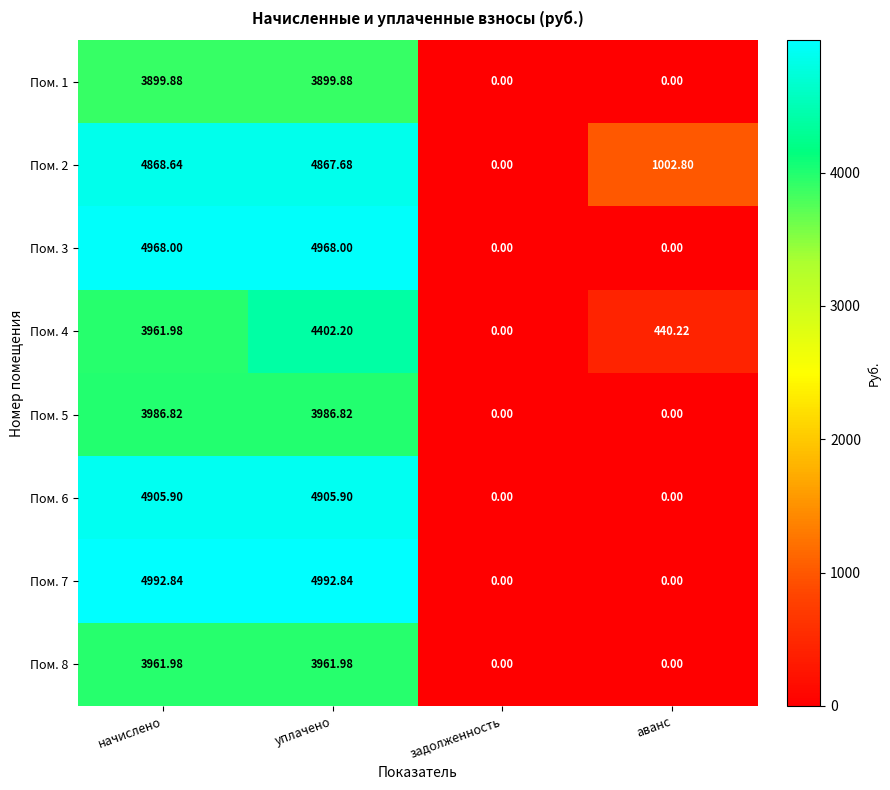

Where does the Пом. 5 series first go above 3986?

начислено